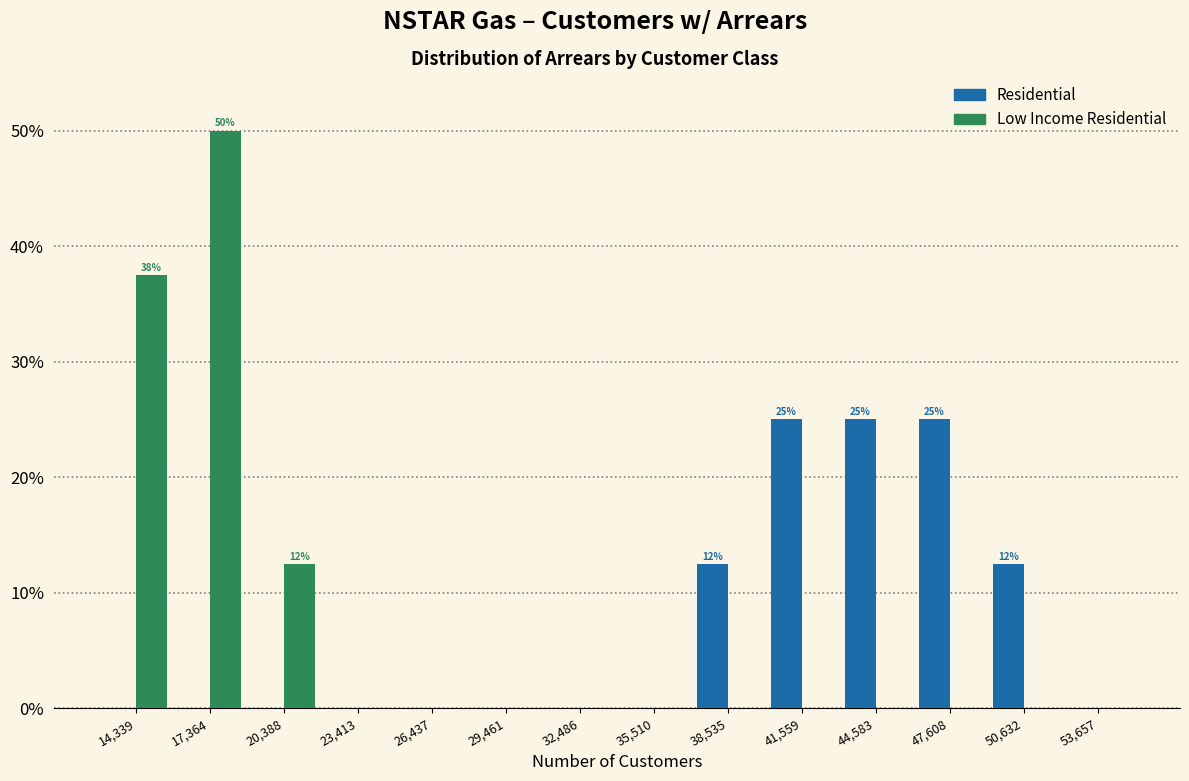

In the Low Income Residential series, which range on the x-axis has the tallest bar?

16000 to 19000